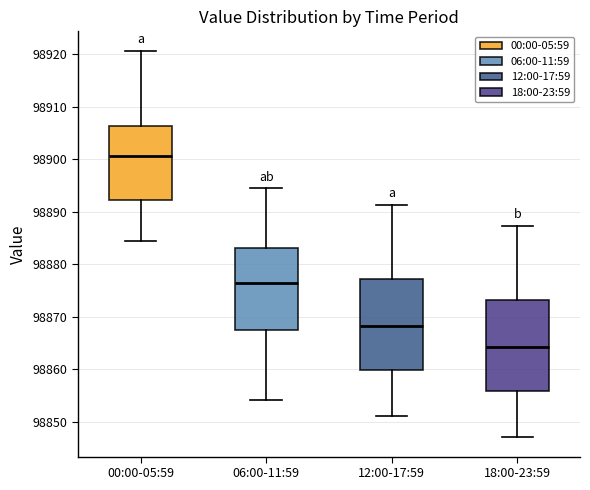

Where does the lower whisker of the box for 06:00-11:59 end on the y-axis? The values are not printed on the chart, so give them approximately, as read against the axis.

98854